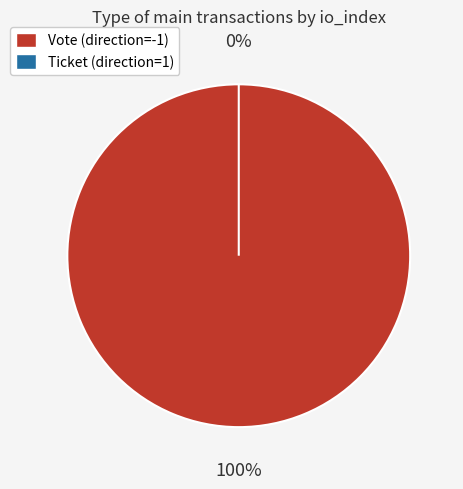

Which slice is the smallest?

Ticket (io_index=0)